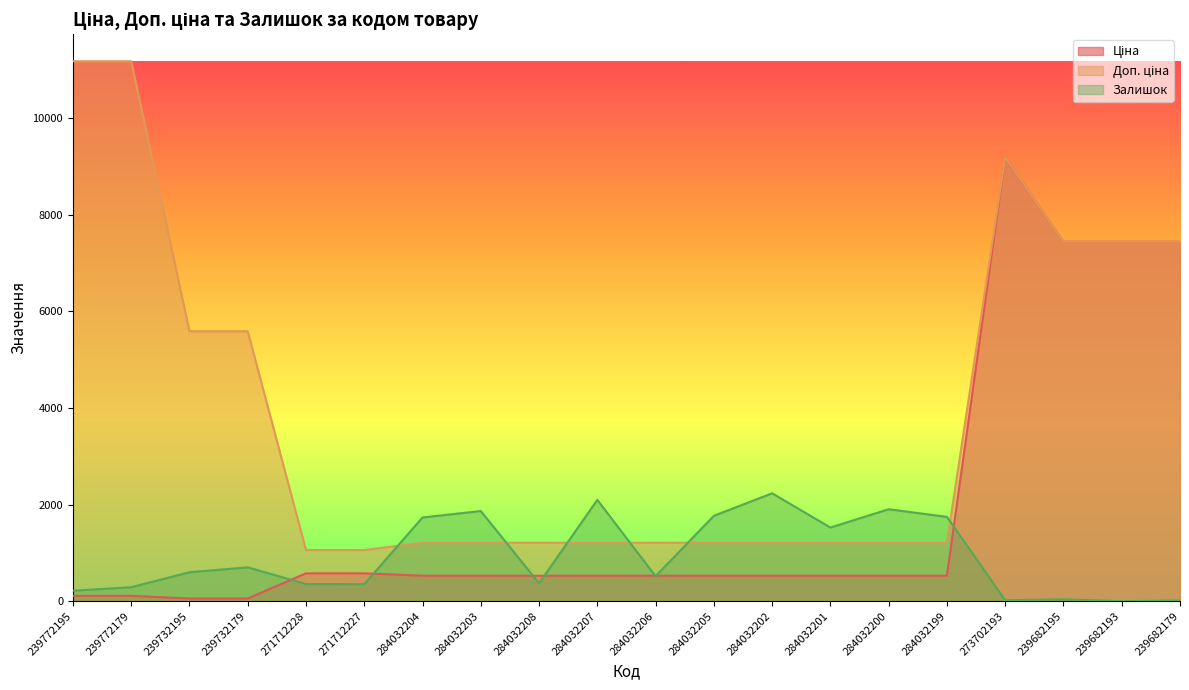

Reading right to left, list all the values displayed in this chart.

Ціна: 239682179=7444.6	239682193=7444.6	239682195=7444.6	273702193=9196.3	284032199=528.2	284032200=528.2	284032201=528.2	284032202=528.2	284032205=528.2	284032206=528.2	284032207=528.2	284032208=528.2	284032203=528.2	284032204=528.2	271712227=578.1	271712228=578.1	239732179=55.9	239732195=55.9	239772179=111.8	239772195=111.8
Доп. ціна: 239682179=7444.6	239682193=7444.6	239682195=7444.6	273702193=9196.3	284032199=1210.7	284032200=1210.7	284032201=1210.7	284032202=1210.7	284032205=1210.7	284032206=1210.7	284032207=1210.7	284032208=1210.7	284032203=1210.7	284032204=1210.7	271712227=1060.0	271712228=1060.0	239732179=5591.0	239732195=5591.0	239772179=11182.0	239772195=11182.0
Залишок: 239682179=17.0	239682193=0.0	239682195=40.0	273702193=20.0	284032199=1747.0	284032200=1905.0	284032201=1526.0	284032202=2235.0	284032205=1769.0	284032206=518.0	284032207=2099.0	284032208=371.0	284032203=1868.0	284032204=1734.0	271712227=353.0	271712228=356.0	239732179=702.0	239732195=600.0	239772179=290.0	239772195=218.0